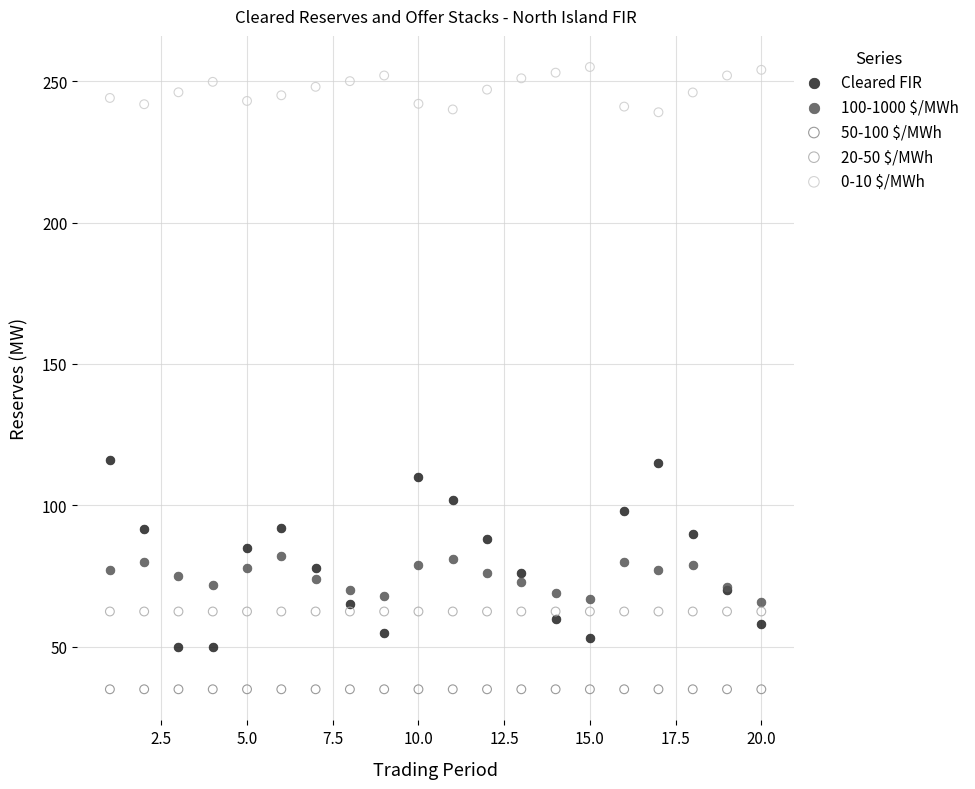

Which series contains the lowest Y value?

50-100 $/MWh